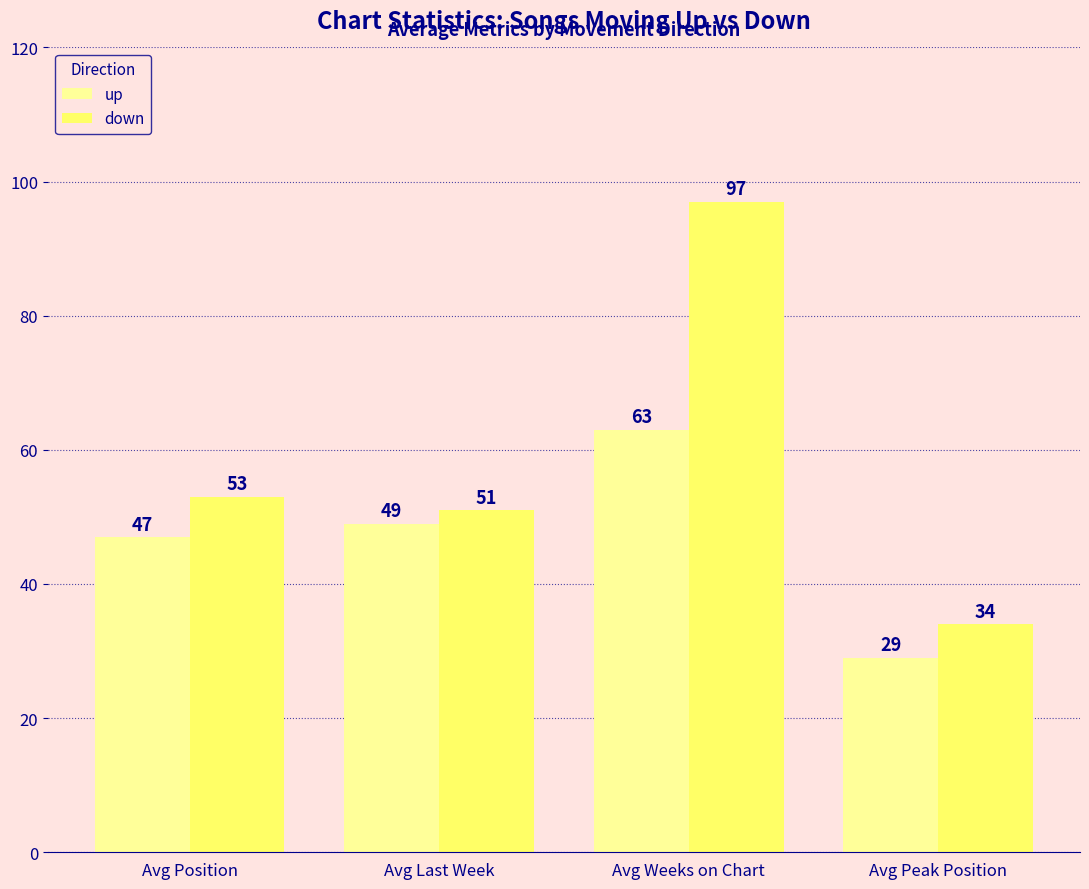

Reading right to left, extract all data points from this chart.

up: Avg Peak Position=29	Avg Weeks on Chart=63	Avg Last Week=49	Avg Position=47
down: Avg Peak Position=34	Avg Weeks on Chart=97	Avg Last Week=51	Avg Position=53